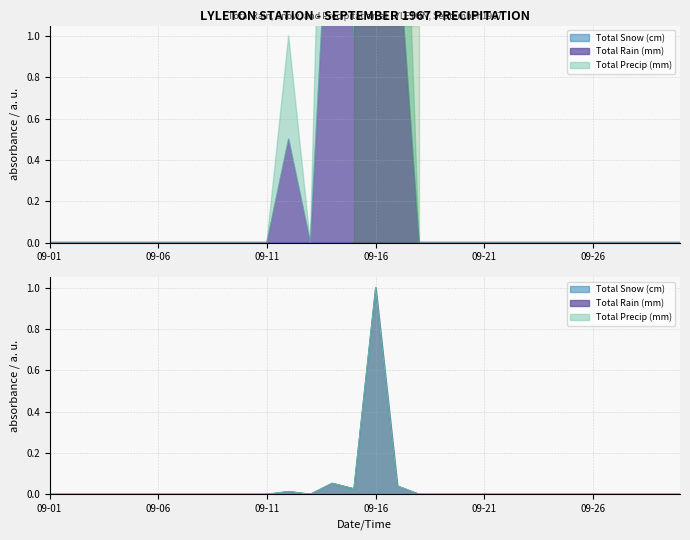

Between 1967-09-15 and 1967-09-10, which is larger?

1967-09-15